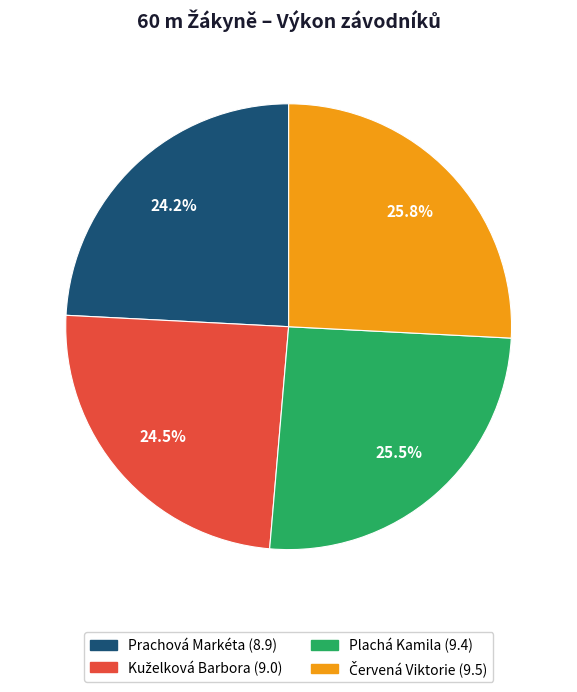

Between Prachová Markéta and Plachá Kamila, which is larger?

Plachá Kamila